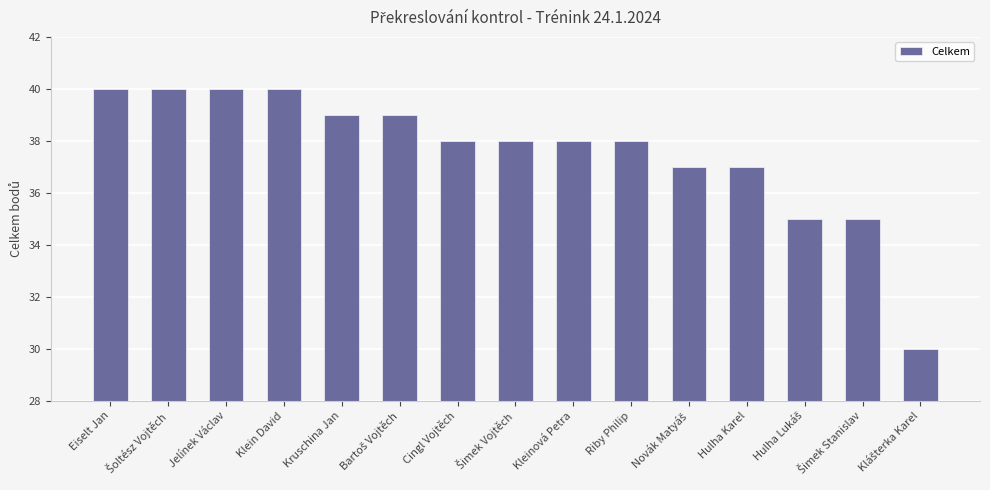

What is the difference between the maximum and minimum values?

10